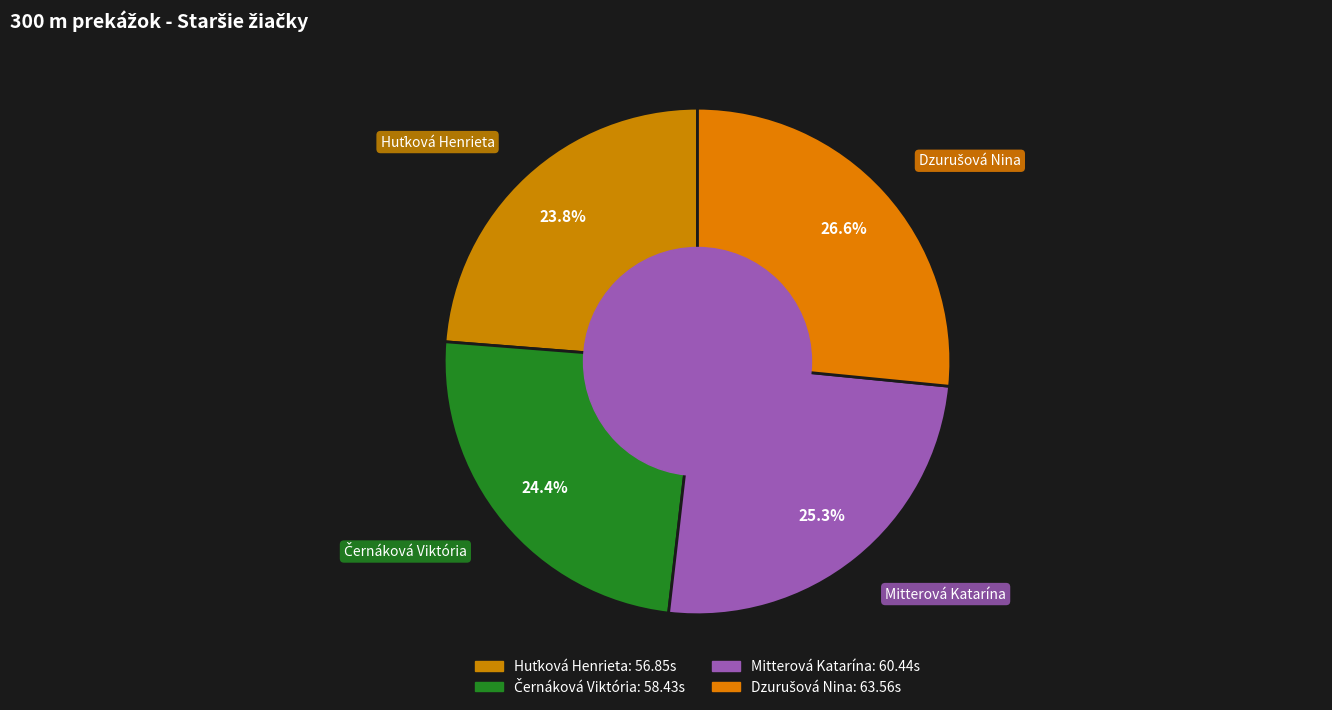

Is there any slice that represents more than half of the pie?

No